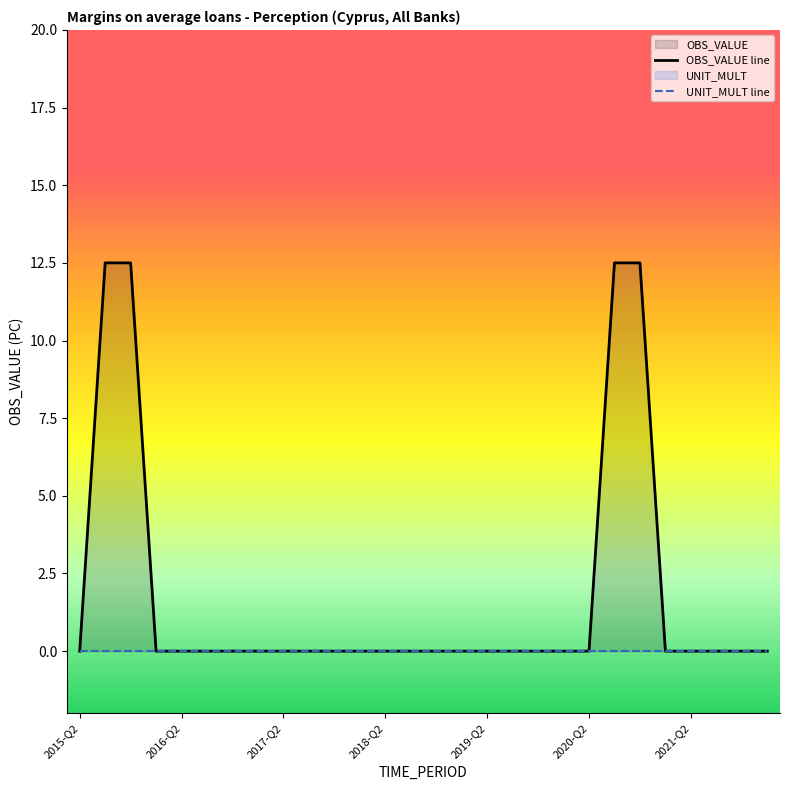

True or false: OBS_VALUE line and UNIT_MULT line cross at least once.

False